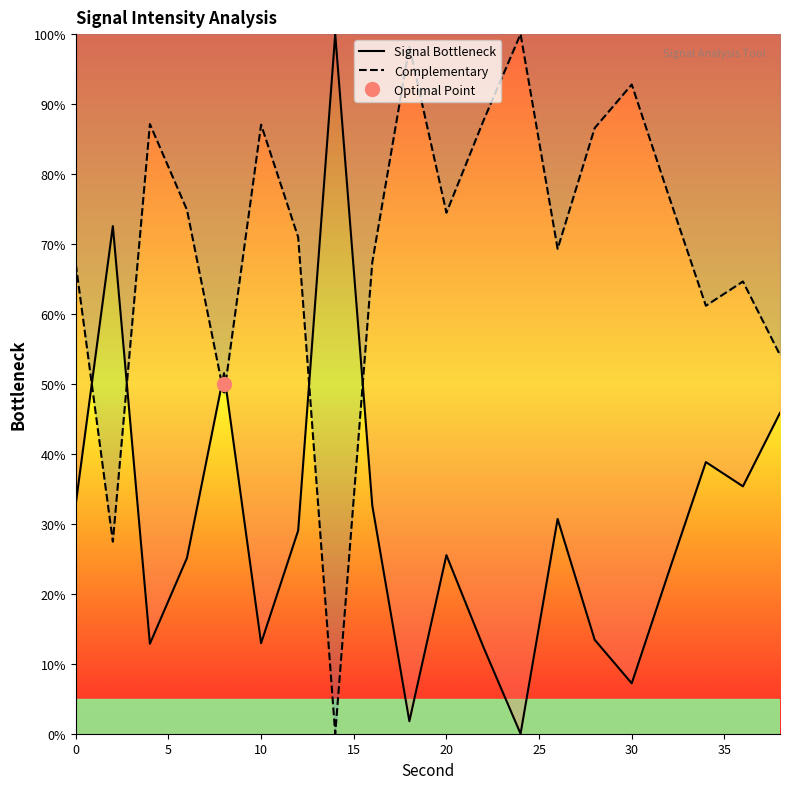

The Signal Bottleneck series shows 25.5 at 20. True or false?

True